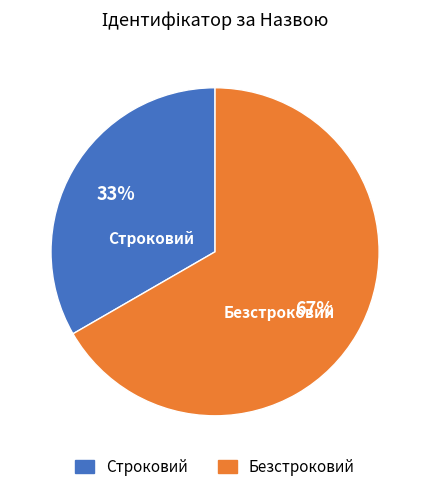

Between Строковий and Безстроковий, which is larger?

Безстроковий